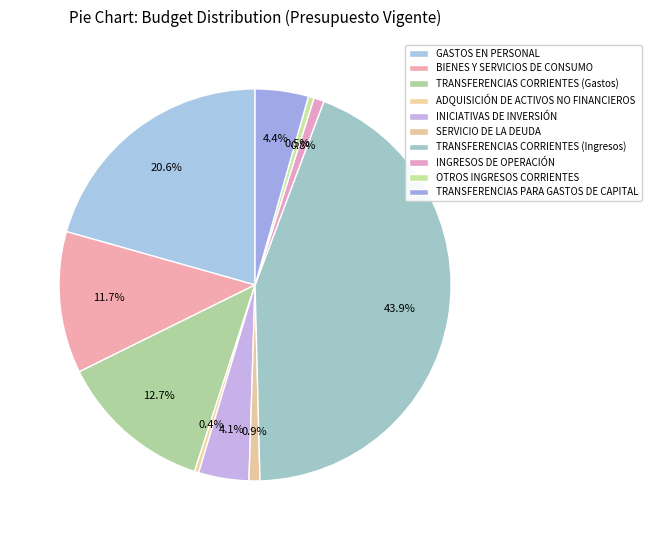

How many slices are in this pie chart?

10